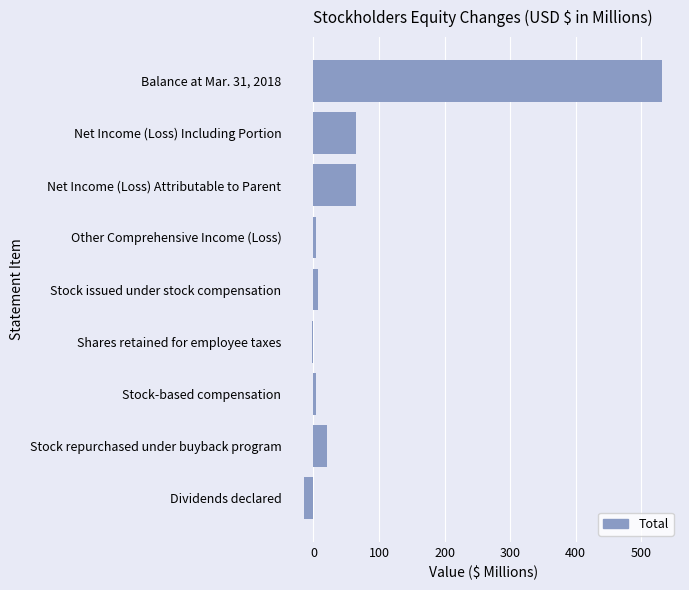

At which label is the value closest to 258?

Net Income (Loss) Including Portion